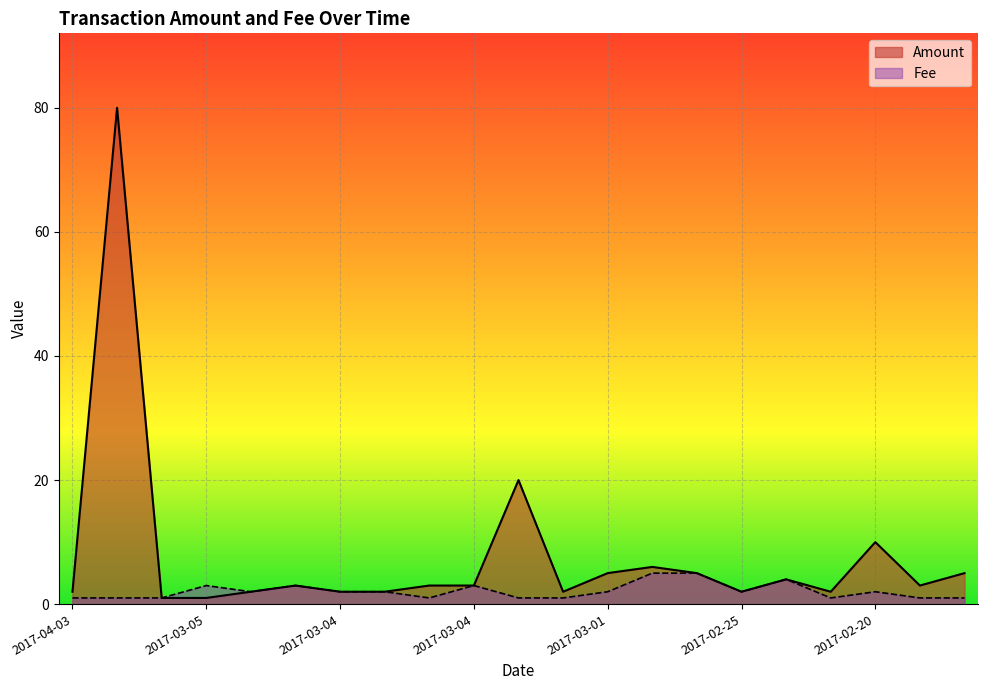

At which label does Amount reach its peak?

2017-03-11